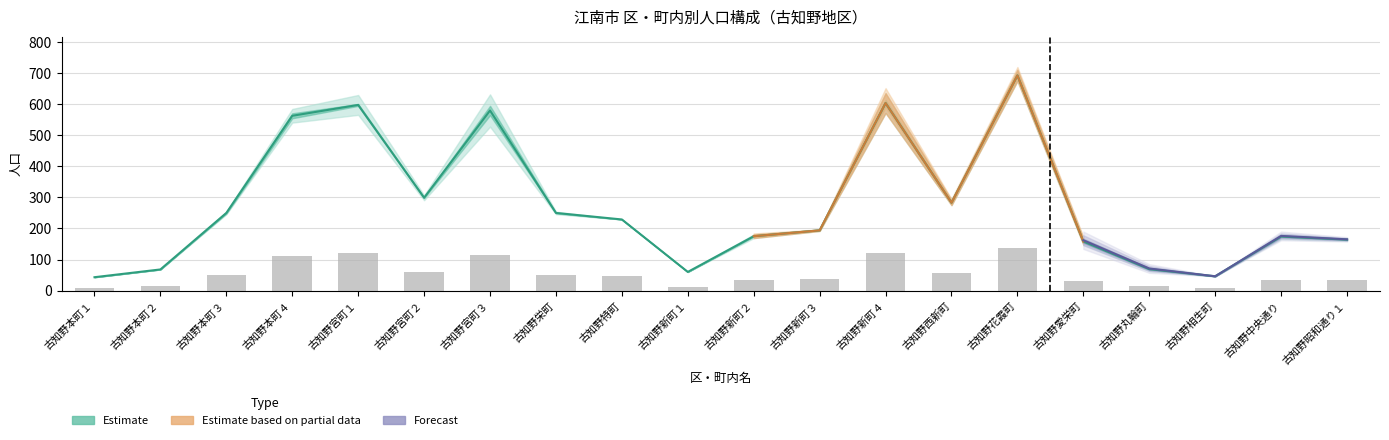

Read the value at 古知野昭和通り１, to the nearest 10.

160